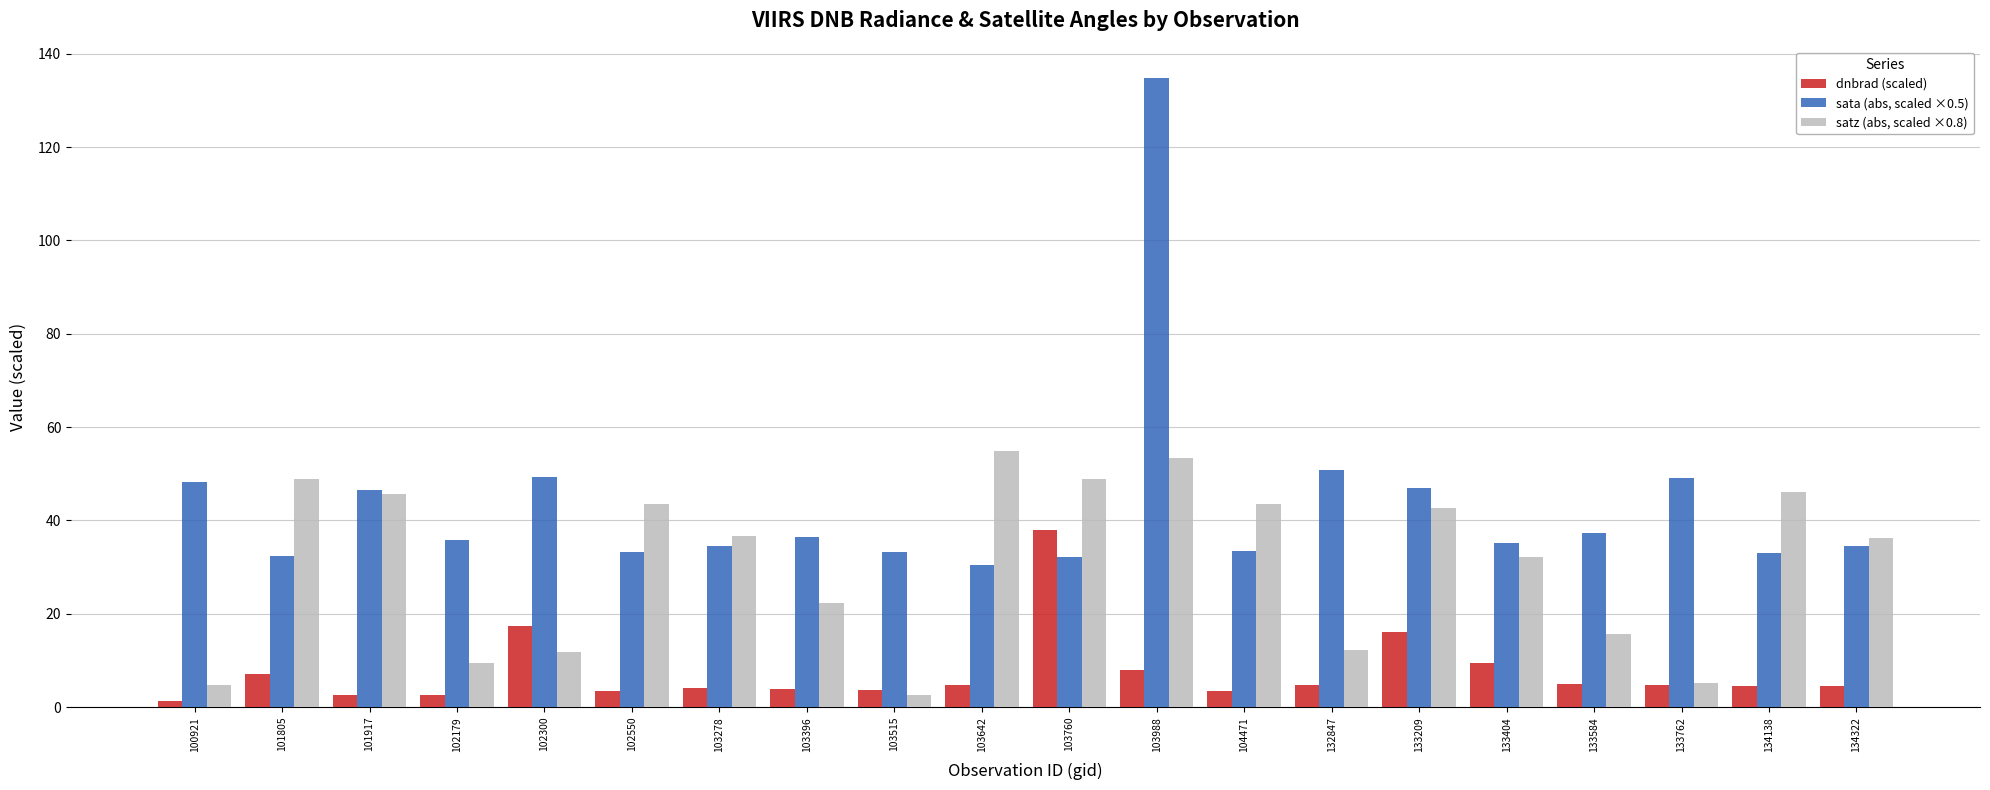

What is the difference between the second highest and second lowest values in the satz (abs, scaled ×0.8) series?

48.6